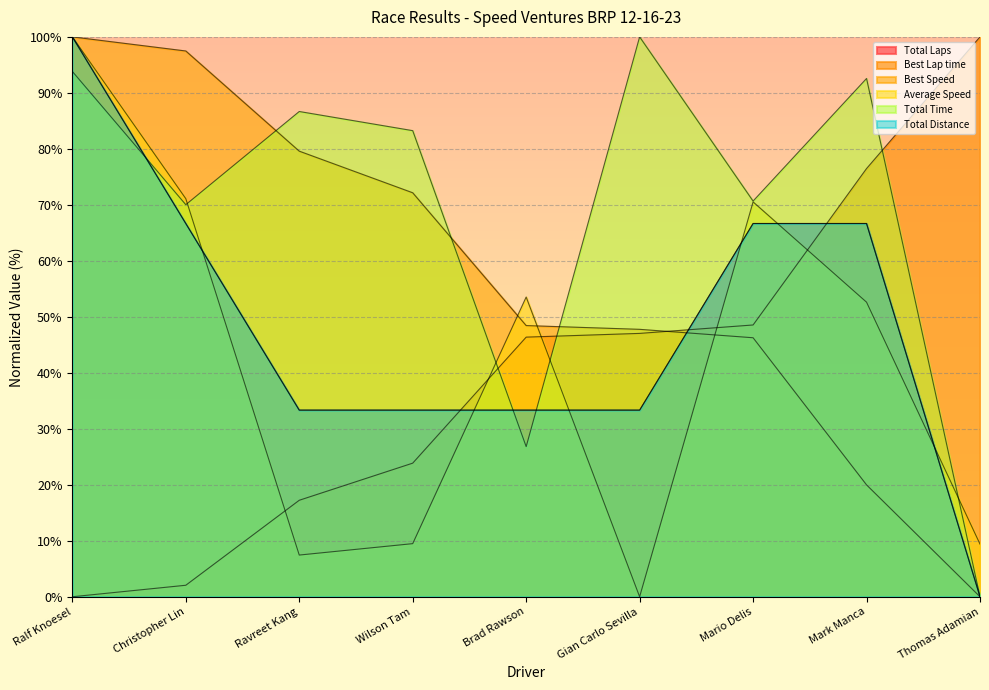

How many intersections are there between Best Speed and Total Time?

3